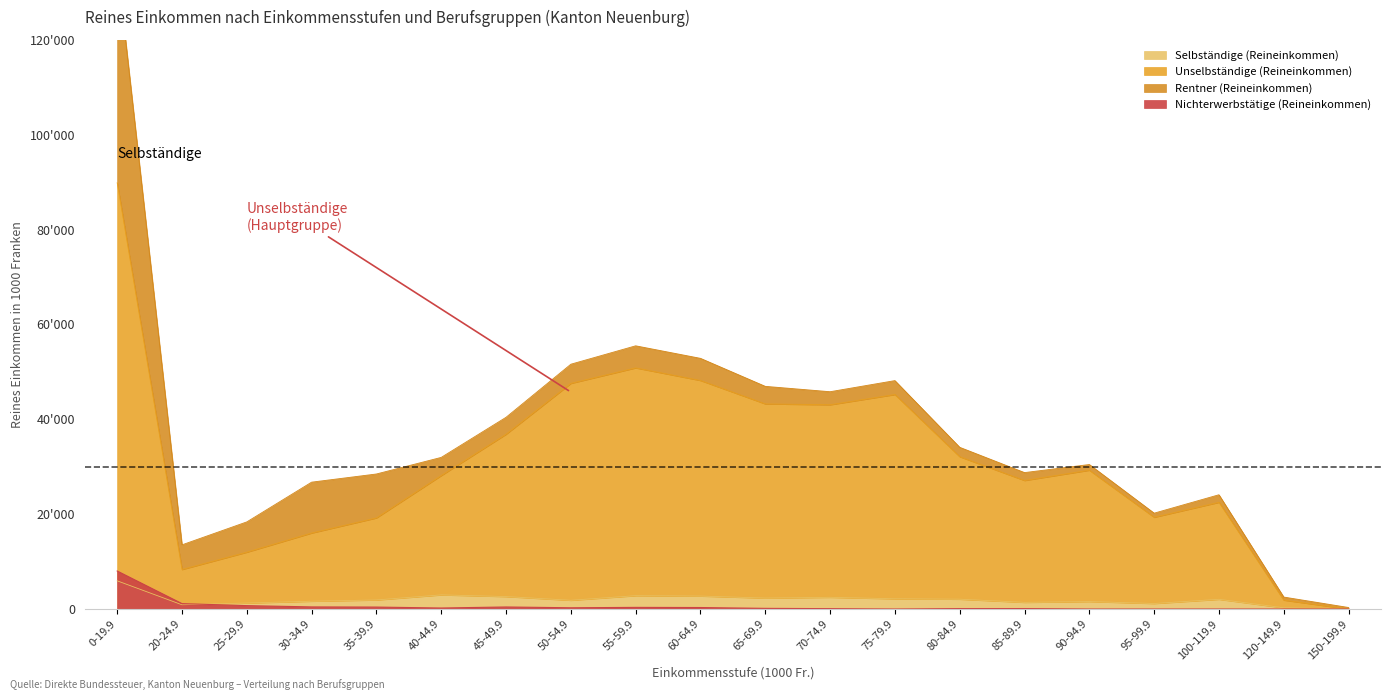

True or false: Selbständige (Reineinkommen) and Unselbständige (Reineinkommen) cross at least once.

False